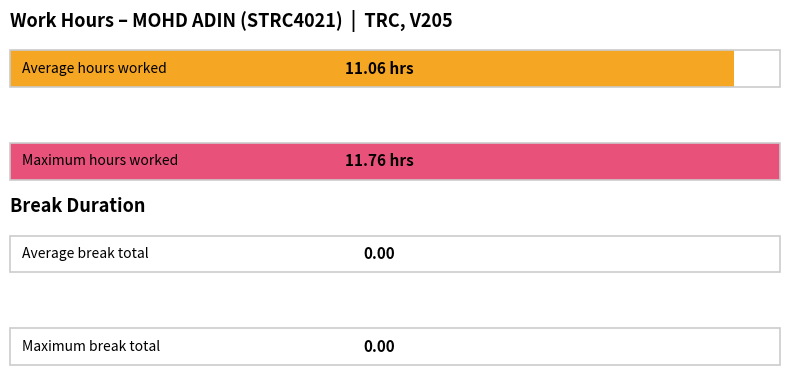

Is it true that Low equals 7.1 at 14-Mon?

False